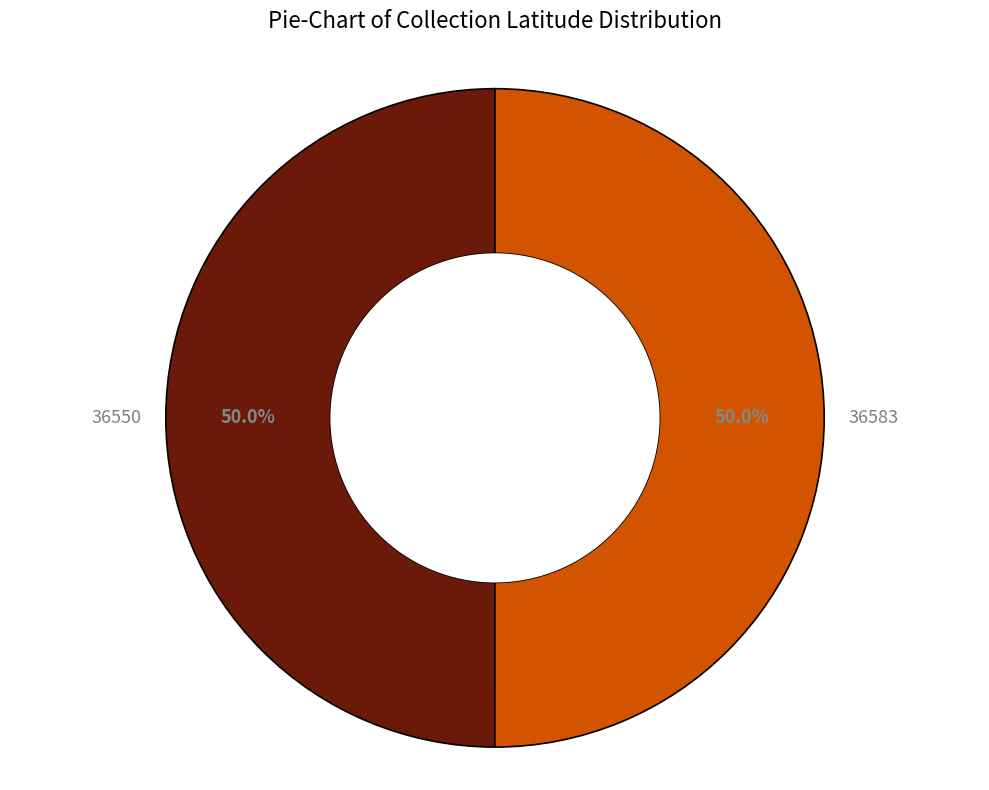

What is the total percentage of 36550 and 36583?

100.0%